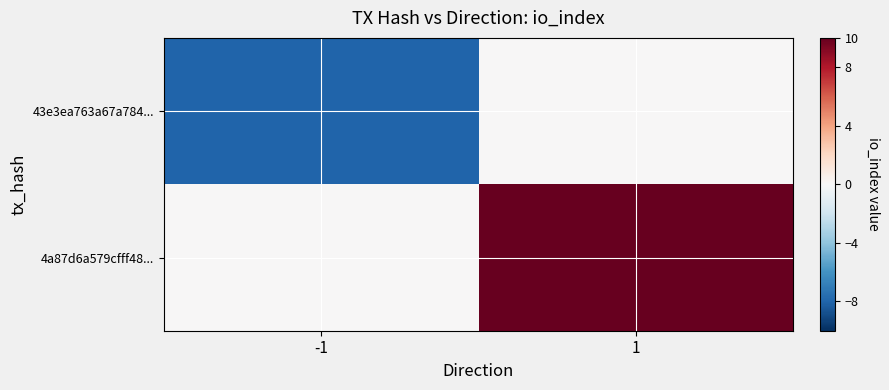

Between 1 and -1, which is larger?

1